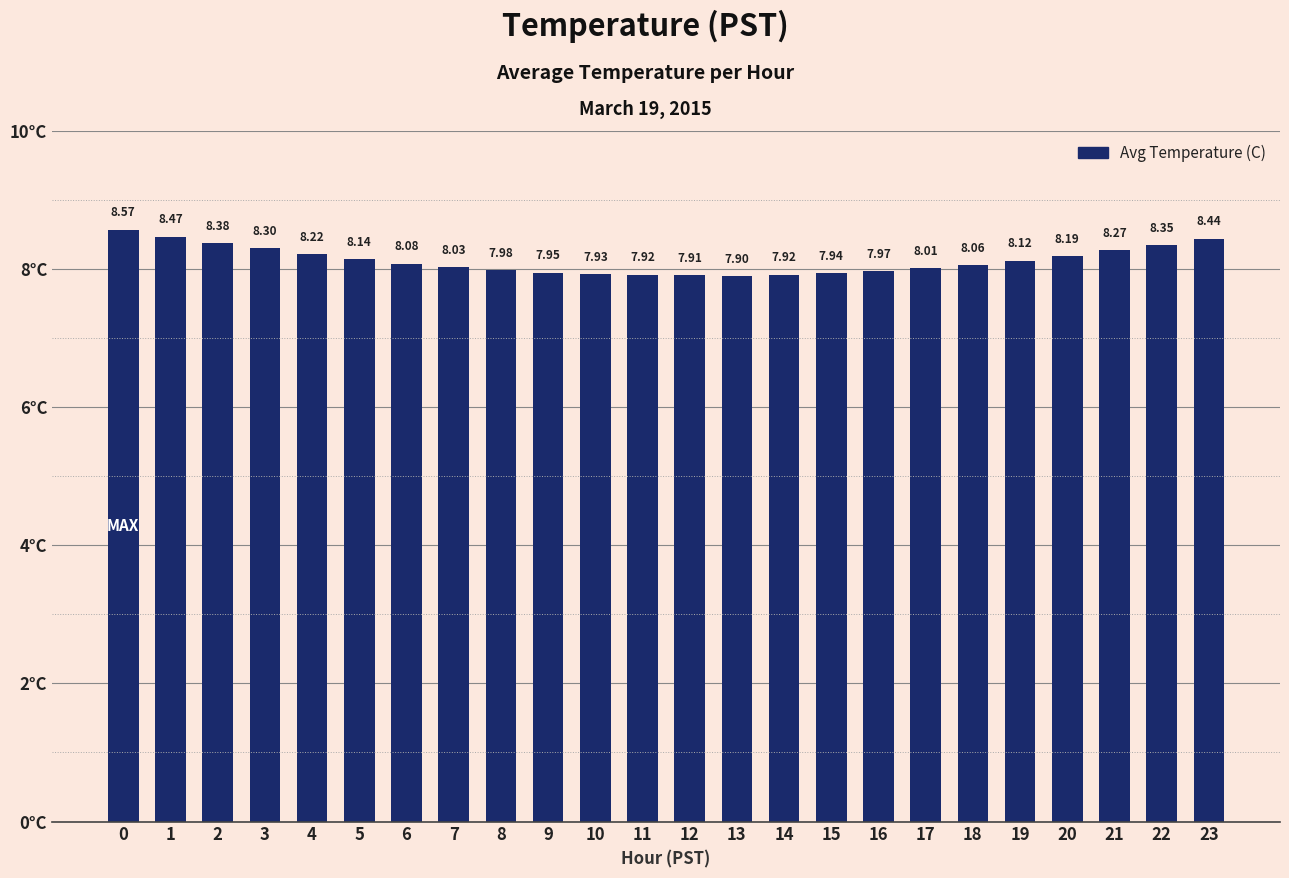

How many data points does each series have?

24